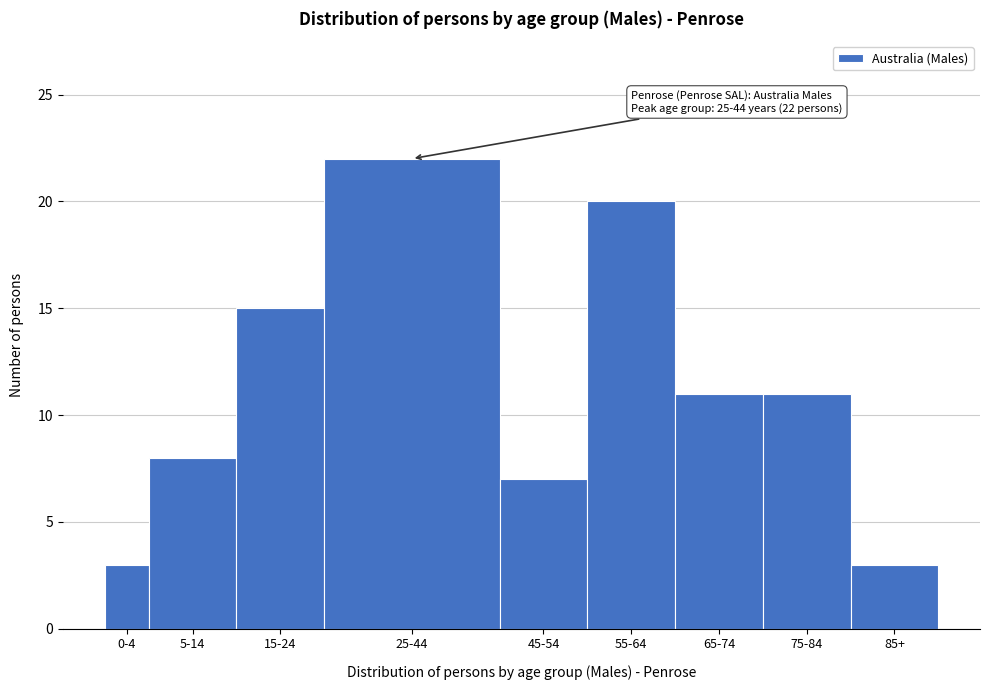

Reading left to right, transcribe all the data shown in this chart.

3	8	15	22	7	20	11	11	3